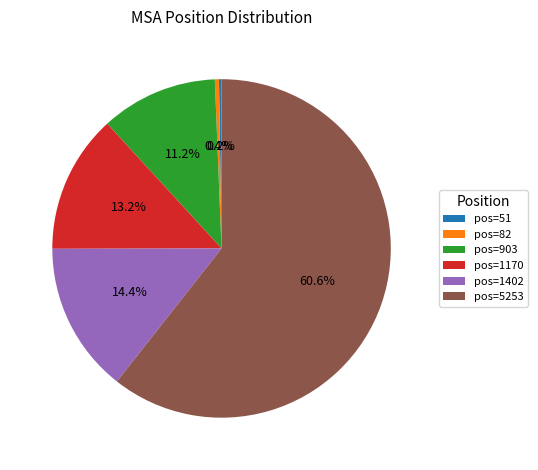

Is there any slice that represents more than half of the pie?

Yes